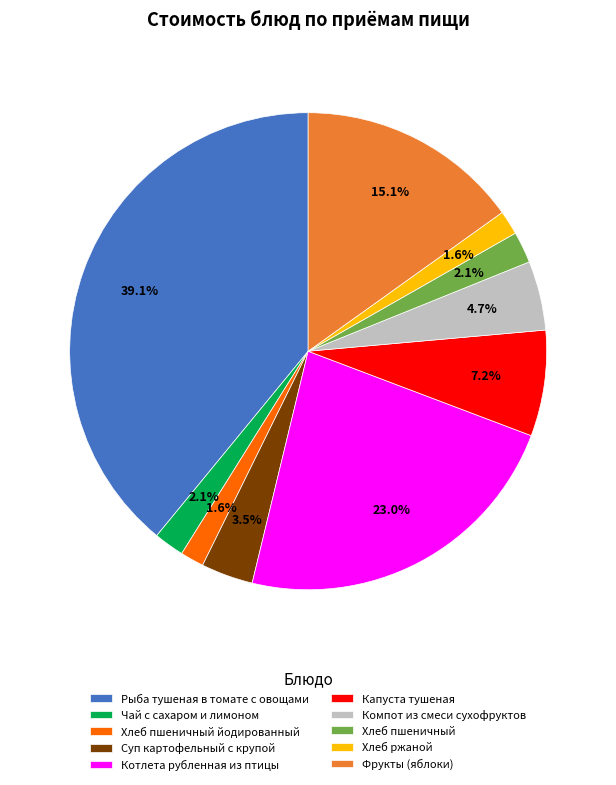

Which slice is the largest?

Рыба тушеная в томате с овощами